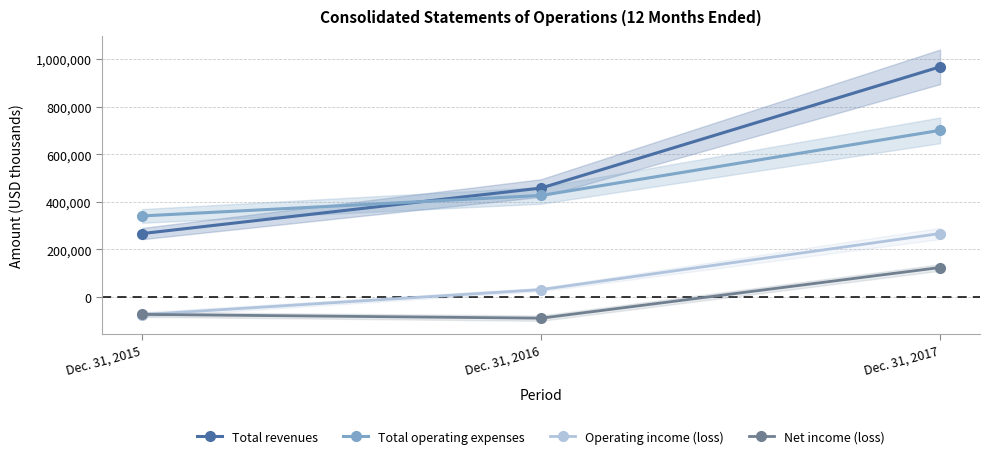

Does the chart have visible grid lines?

Yes